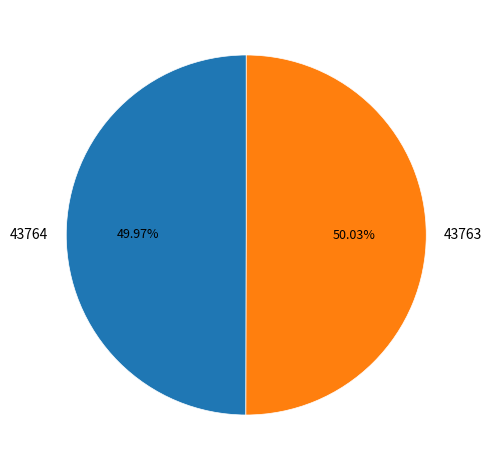

Combined, do 43763 and 43764 account for over 50%?

Yes